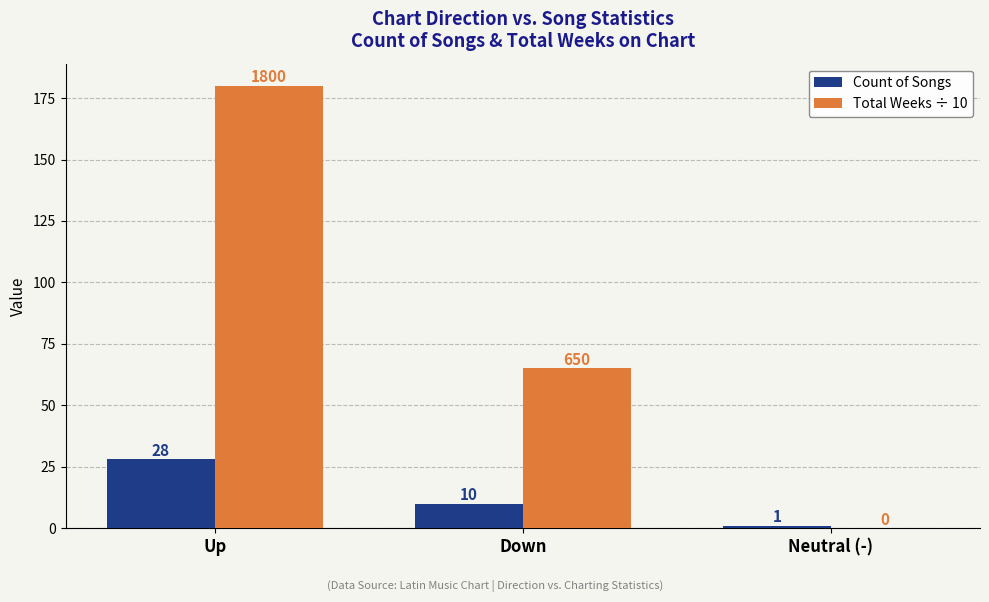

What is the maximum value for Total Weeks ÷ 10?

180